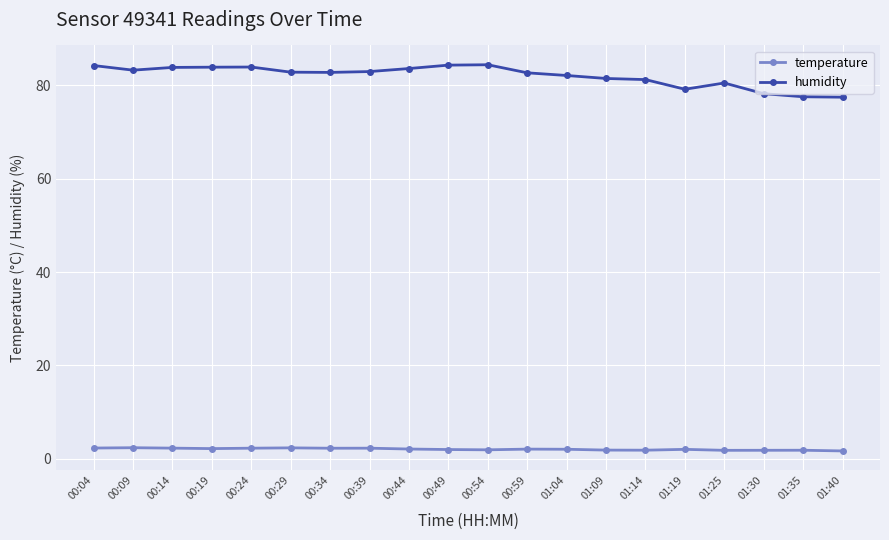

Is it true that humidity equals 78.2 at 01:30?

True